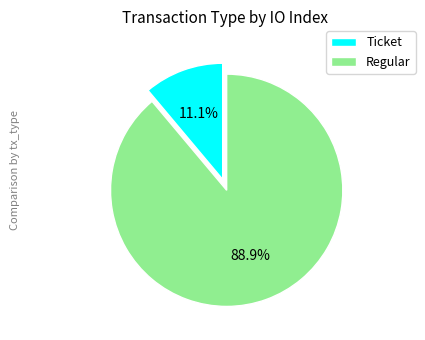

Which category has the biggest portion of the pie?

Regular